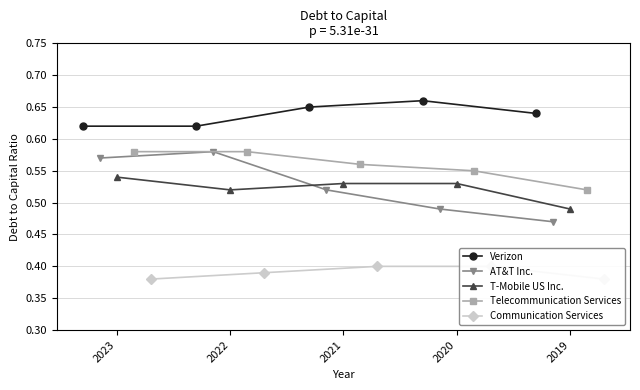

Count the Telecommunication Services values in the range 0 to 1.

5